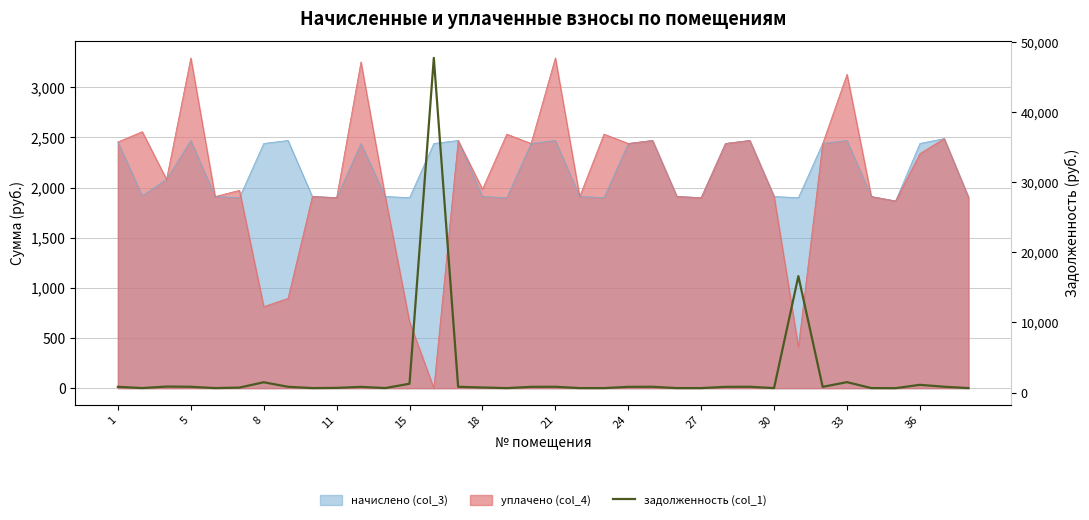

The chart shows a value of 655.9 at 33. True or false?

False